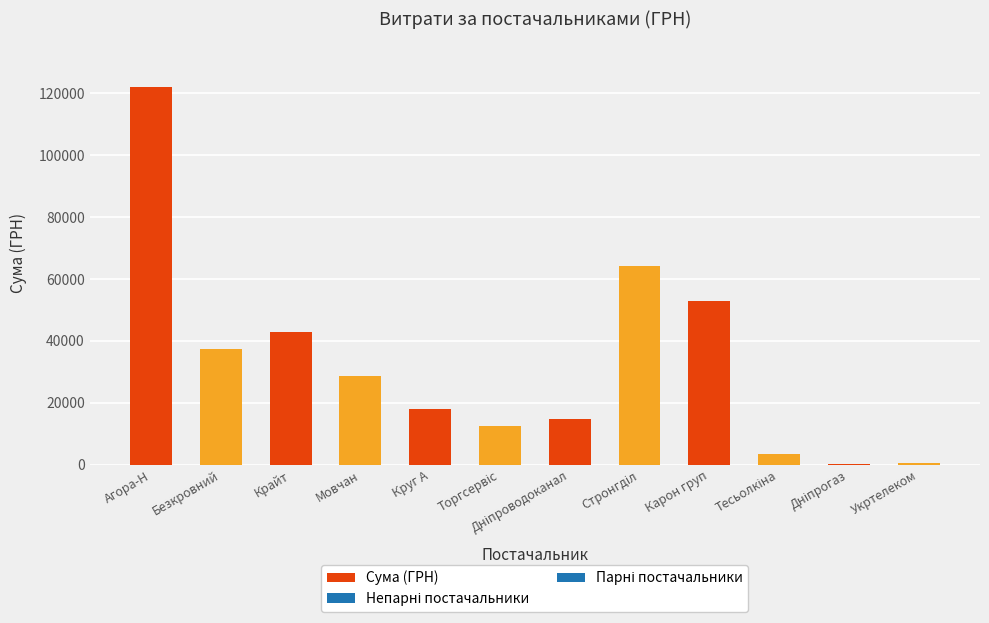

How many categories are shown in the chart?

12